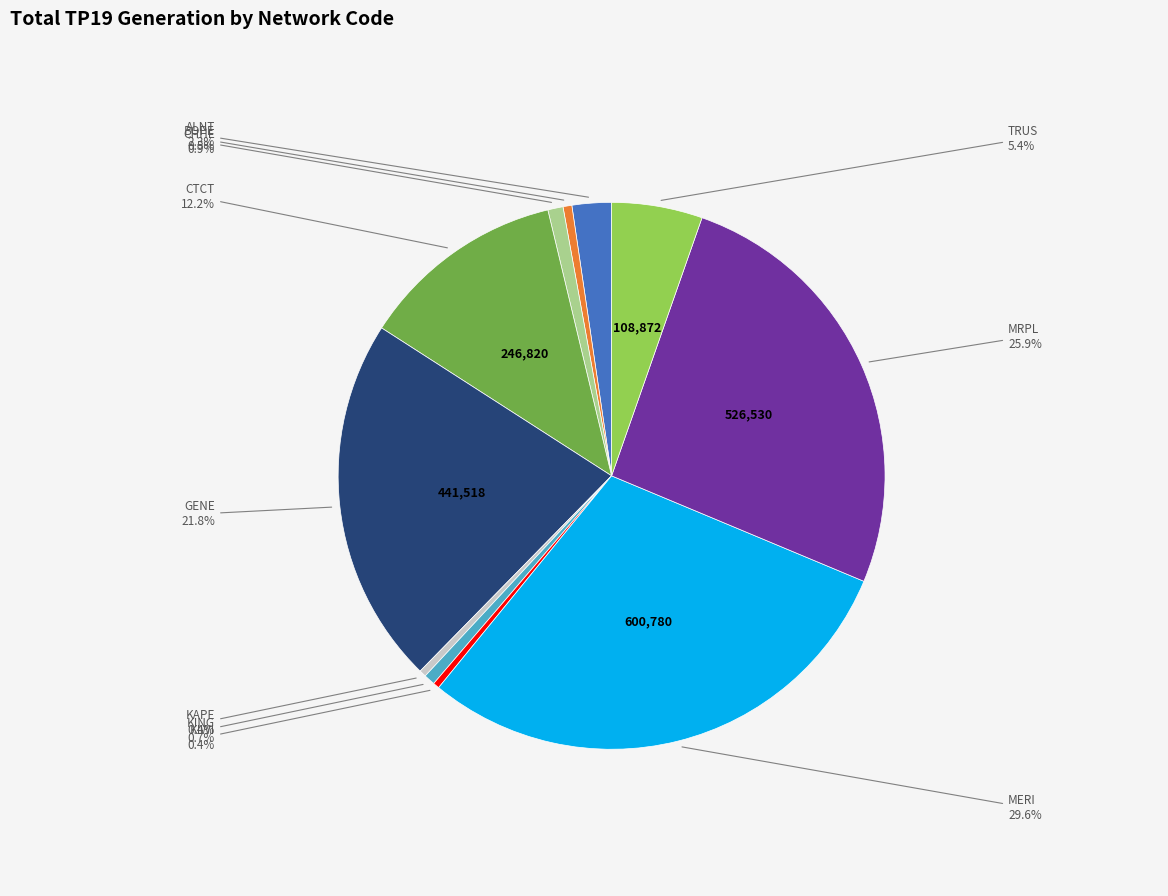

Is there a majority slice in this chart?

No